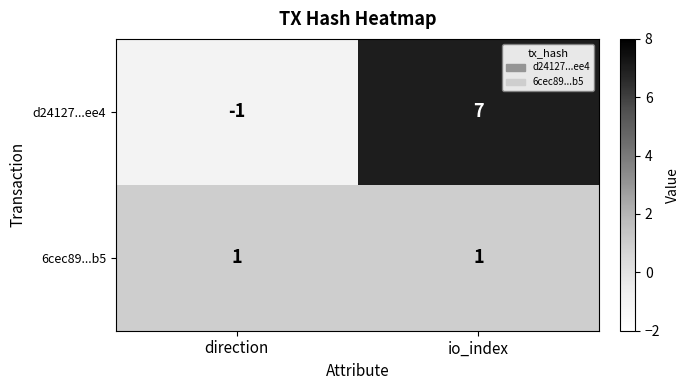

Is it true that 6cec89...b5 equals 1 at io_index?

True